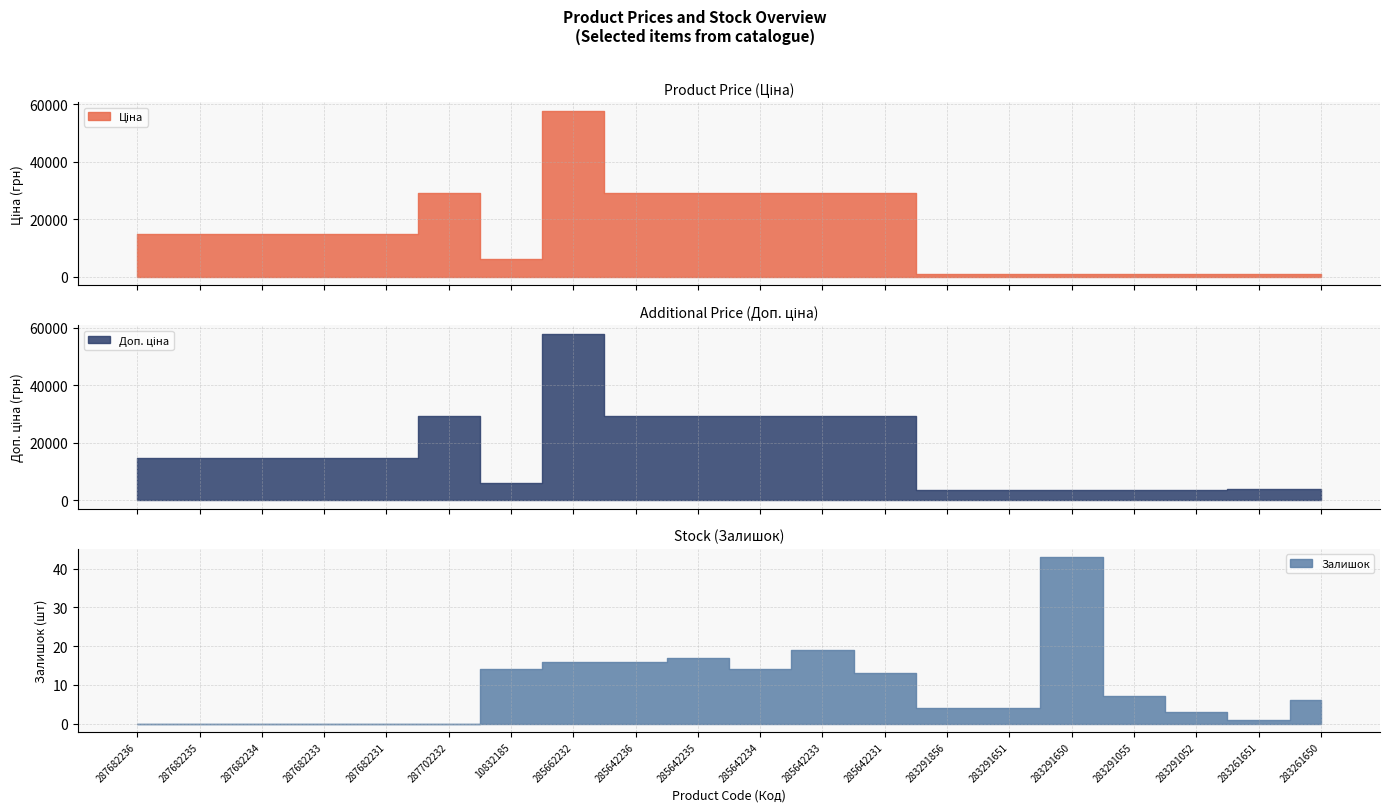

Reading right to left, list all the values displayed in this chart.

Ціна: 283261650=943.2	283261651=943.2	283291052=877.0	283291055=877.0	283291650=877.0	283291651=877.0	283291856=877.0	285642231=29188.5	285642233=29188.5	285642234=29188.5	285642235=29188.5	285642236=29188.5	285662232=57826.2	10832185=6143.2	287702232=29119.2	287682231=14800.8	287682233=14800.8	287682234=14800.8	287682235=14800.8	287682236=14800.8
Доп. ціна: 283261650=3772.7	283261651=3772.7	283291052=3507.9	283291055=3507.9	283291650=3507.9	283291651=3507.9	283291856=3507.9	285642231=29188.5	285642233=29188.5	285642234=29188.5	285642235=29188.5	285642236=29188.5	285662232=57826.2	10832185=6143.2	287702232=29119.2	287682231=14800.8	287682233=14800.8	287682234=14800.8	287682235=14800.8	287682236=14800.8
Залишок: 283261650=6.0	283261651=1.0	283291052=3.0	283291055=7.0	283291650=43.0	283291651=4.0	283291856=4.0	285642231=13.0	285642233=19.0	285642234=14.0	285642235=17.0	285642236=16.0	285662232=16.0	10832185=14.0	287702232=0.0	287682231=0.0	287682233=0.0	287682234=0.0	287682235=0.0	287682236=0.0